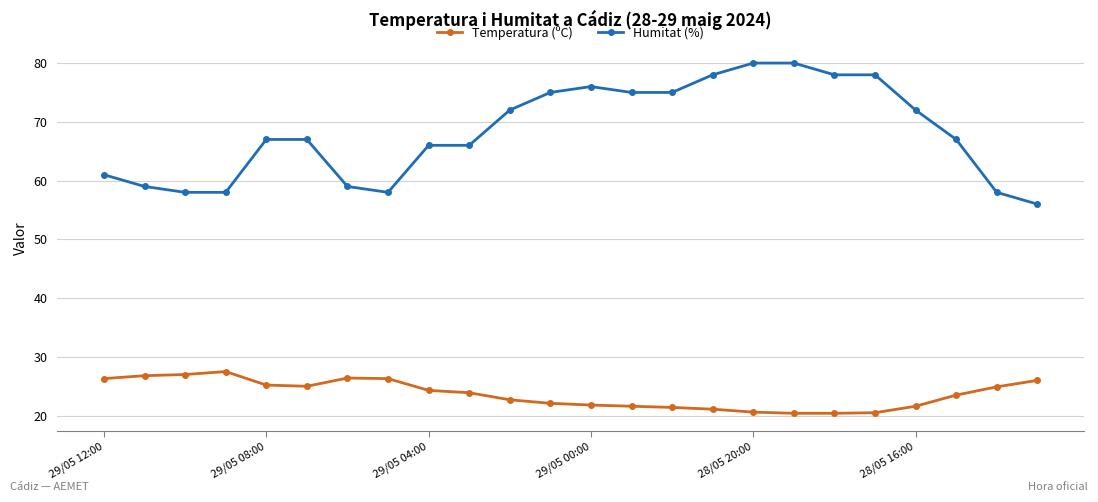

List the series in order of their peak value, highest first.

Humitat (%), Temperatura (ºC)